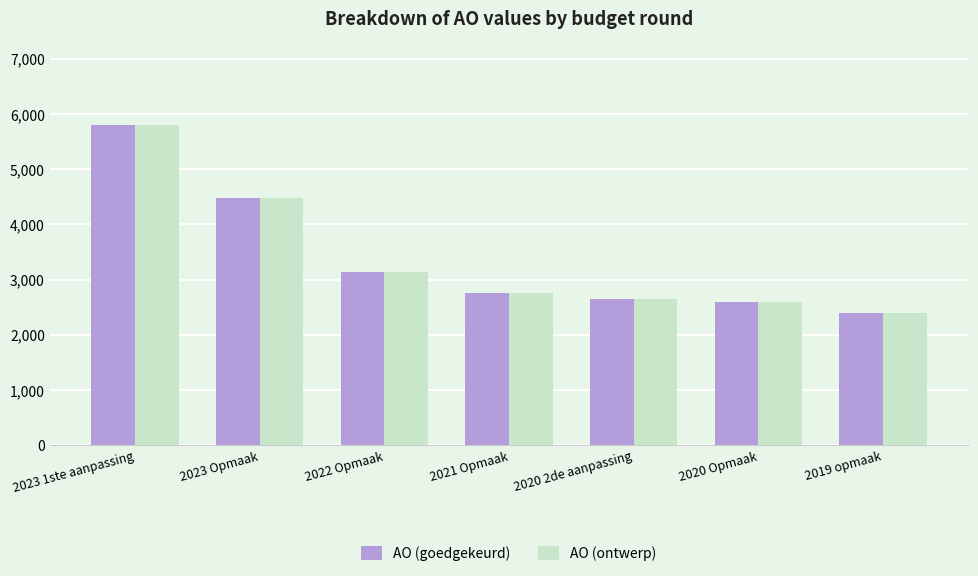

What is the value of the AO (goedgekeurd) bar at the 7th from the left?

2387